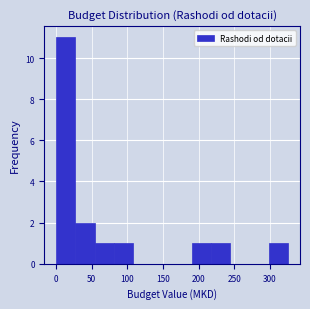

What is the height of the bar covering 190 to 215 on the x-axis? Neither the bar edges nor the heights are printed on the chart, so give them approximately, as read against the axes.

1